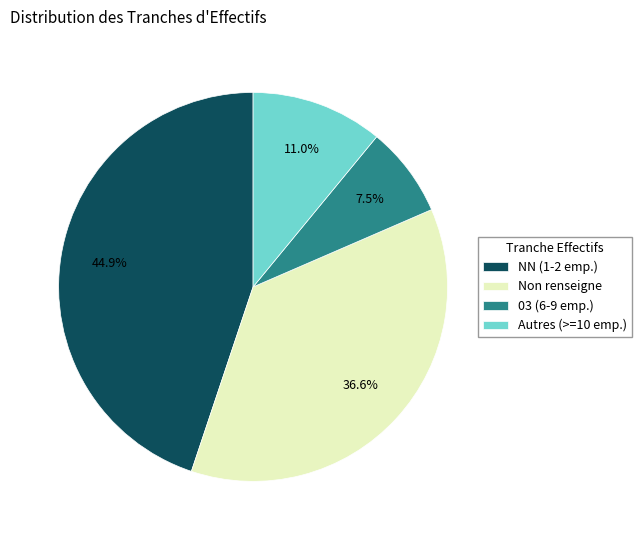

Rank the categories by value from lowest to highest.

03 (6-9 emp.), Autres (>=10 emp.), Non renseigne, NN (1-2 emp.)